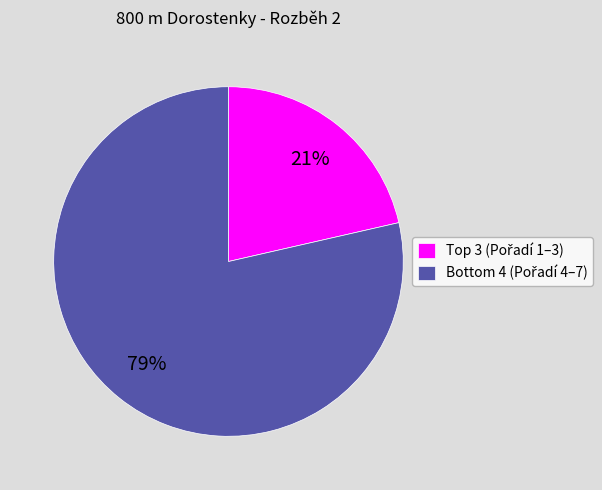

To the nearest percent, what is the average slice percentage?

50%